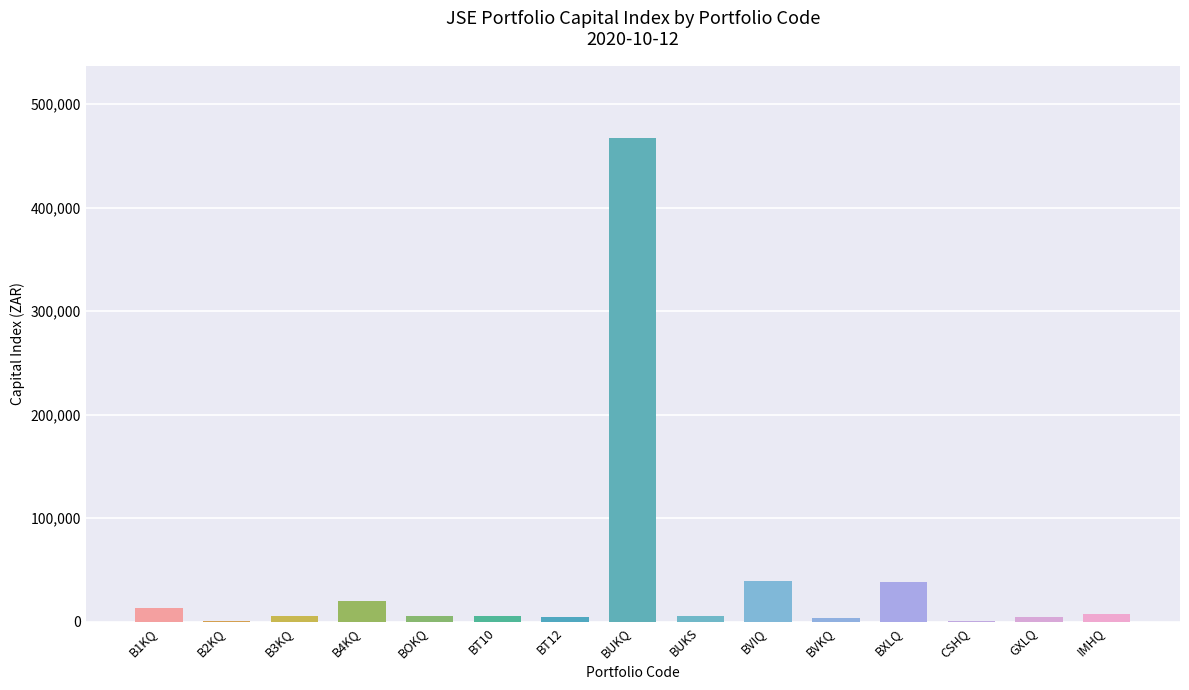

How many categories are shown in the chart?

15